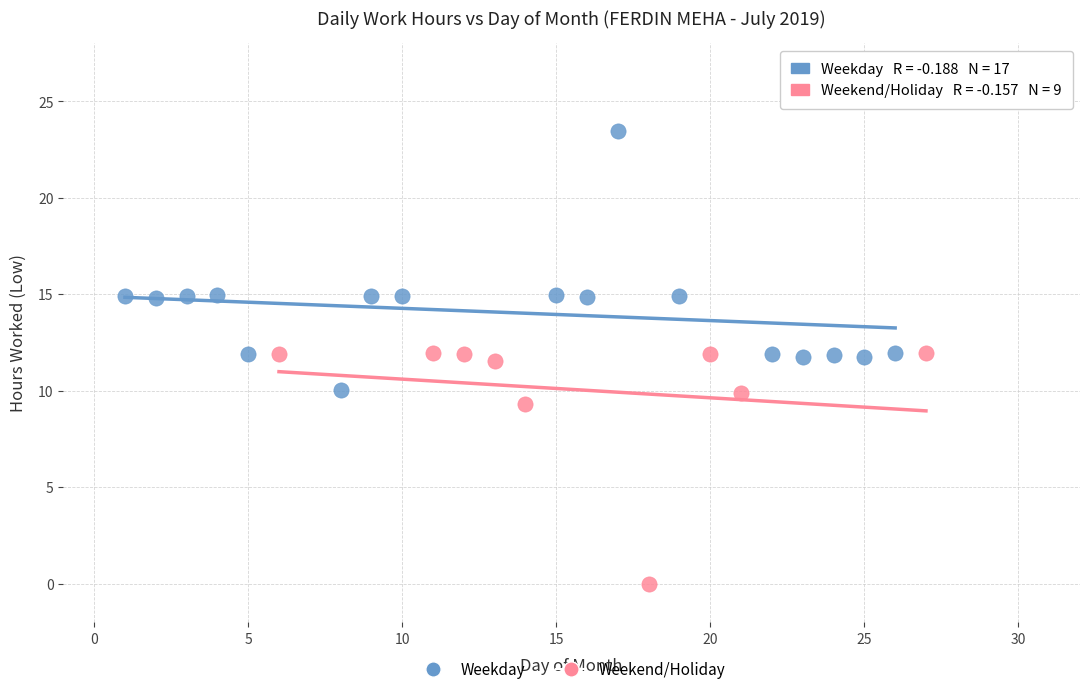

Which series contains the lowest Y value?

Weekend/Holiday